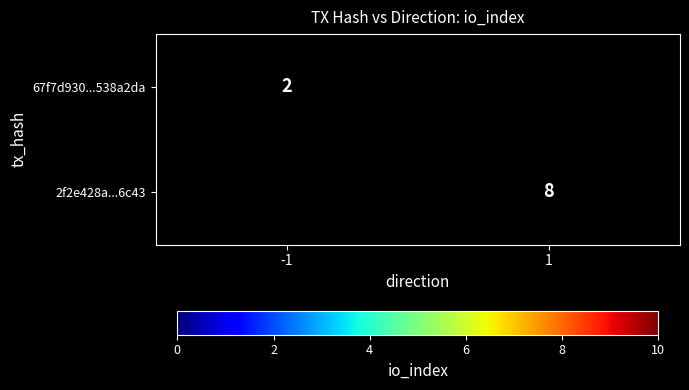

Is it true that 67f7d930...538a2da equals 3 at -1?

False